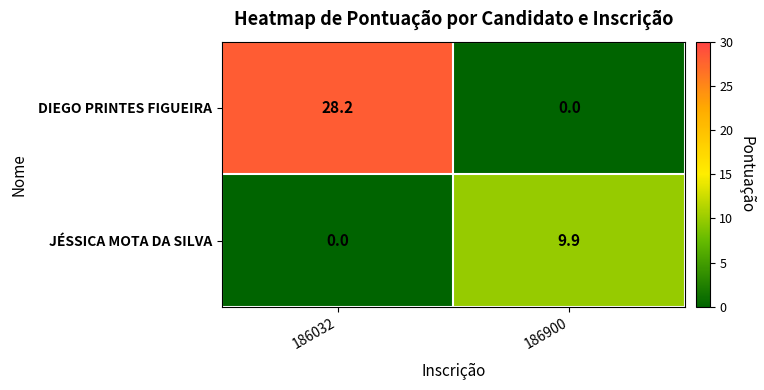

How many data points in DIEGO PRINTES FIGUEIRA are less than 28?

1